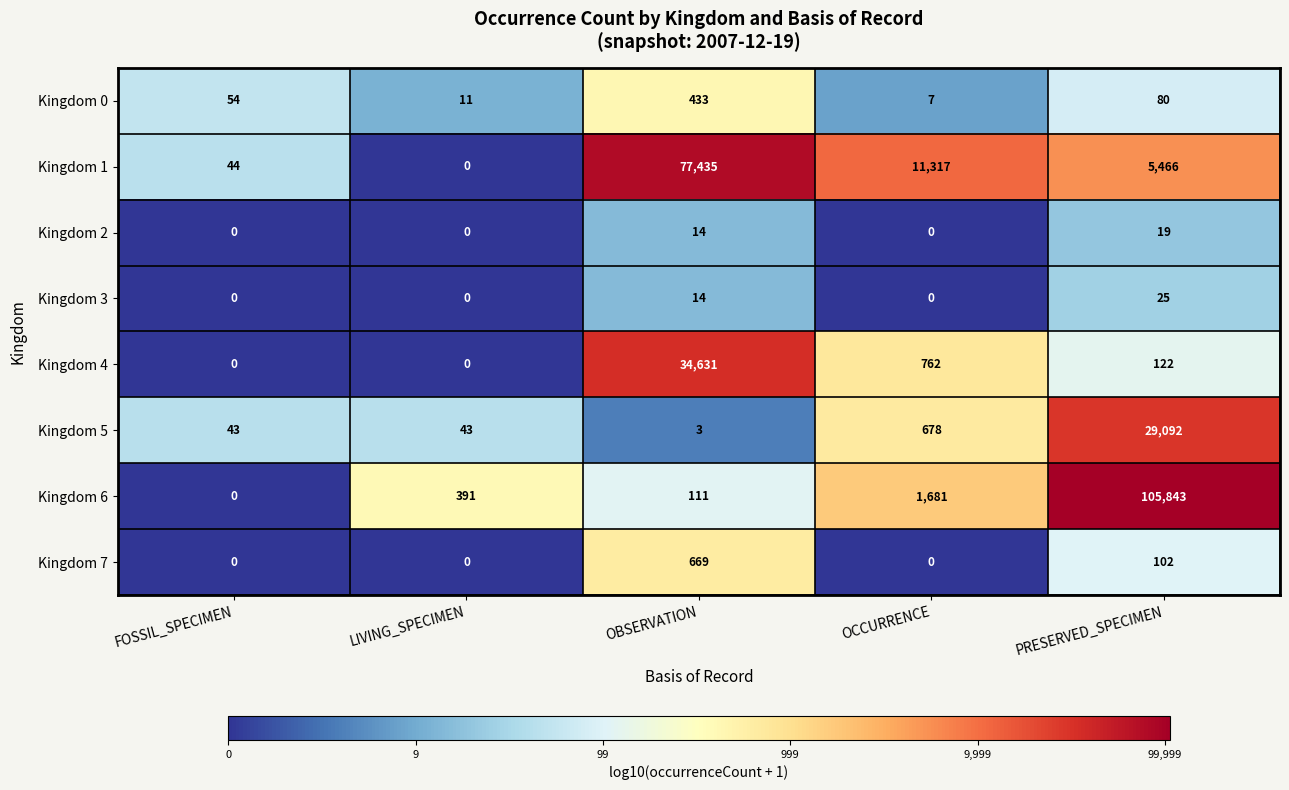

Rank the series at PRESERVED_SPECIMEN from highest to lowest value.

Kingdom 6, Kingdom 5, Kingdom 1, Kingdom 4, Kingdom 7, Kingdom 0, Kingdom 3, Kingdom 2